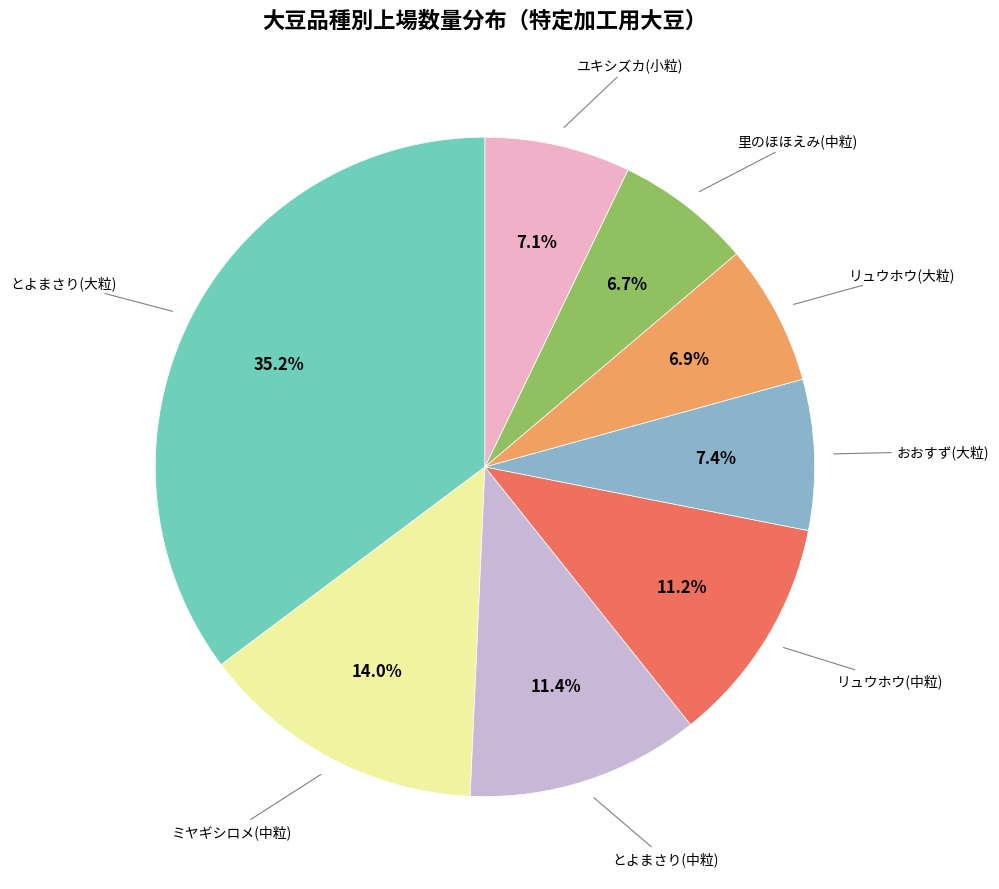

Is there any slice that represents more than half of the pie?

No